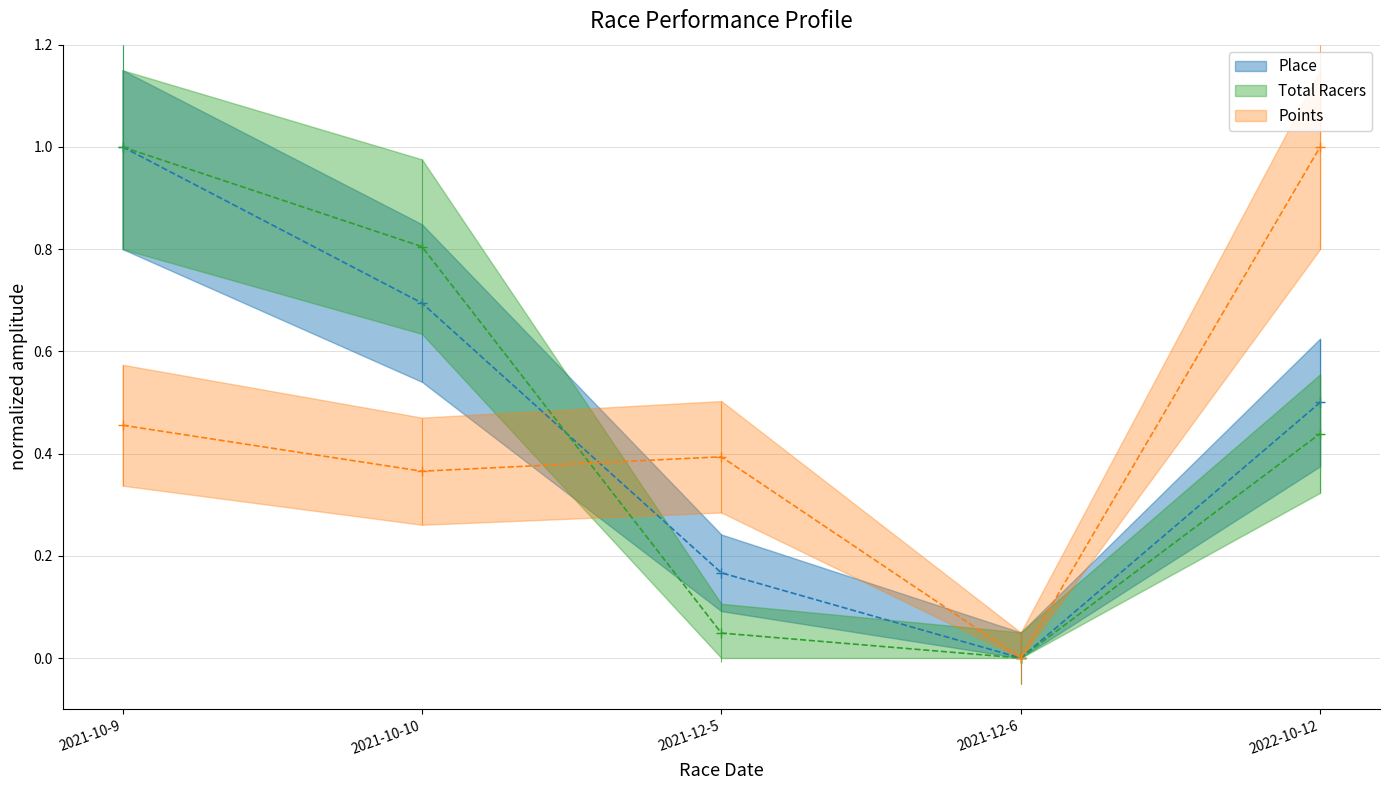

What is the value of the Total Racers point at the 1st from the left?

1.0